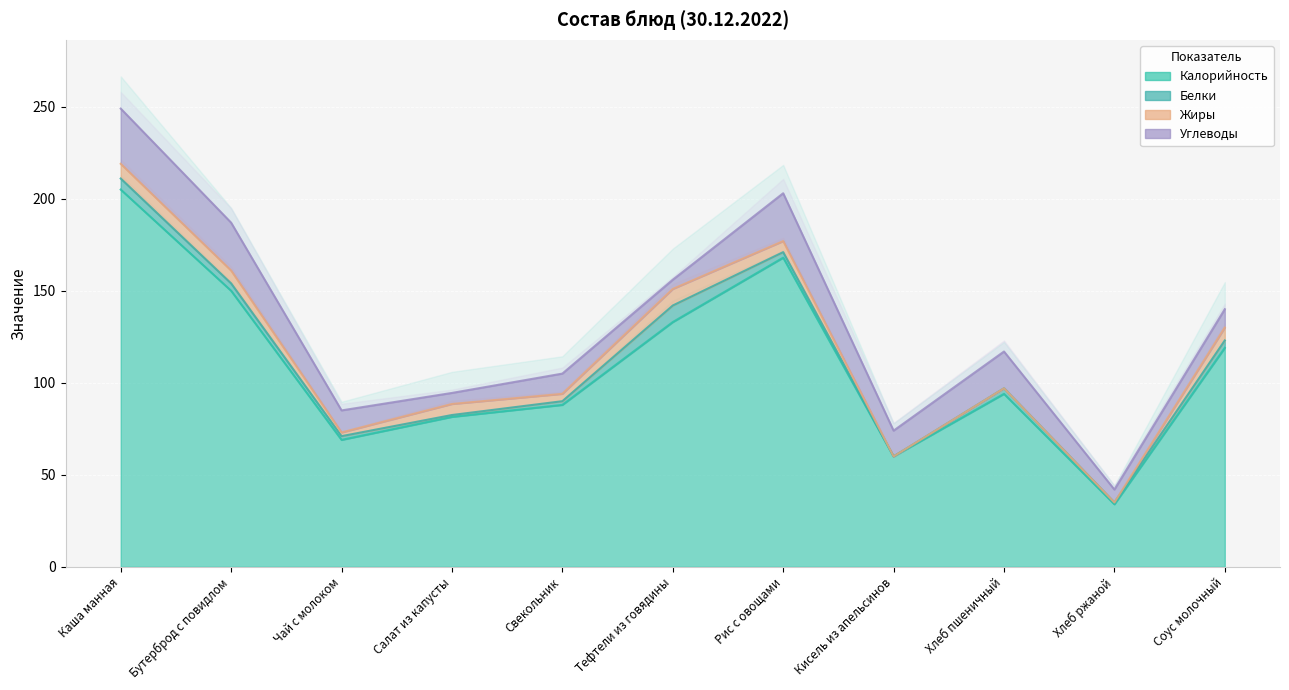

At which label is Калорийность closest to 119?

Соус молочный